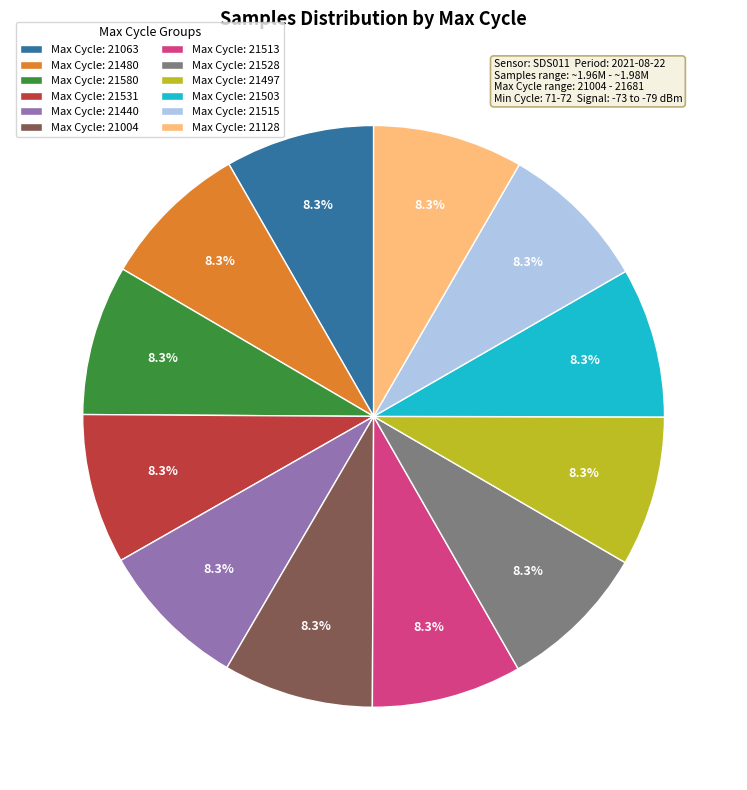

What is the ratio of the value at Max Cycle: 21480 to the value at Max Cycle: 21531?

1.0